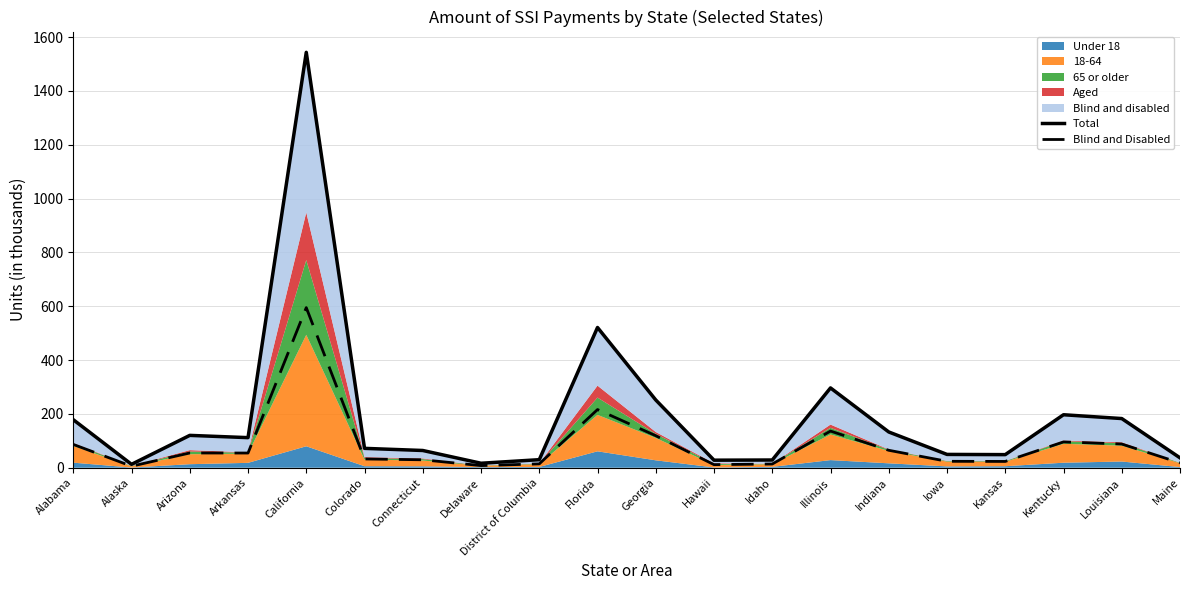

True or false: Blind and Disabled has more than 0 interior local peaks.

True